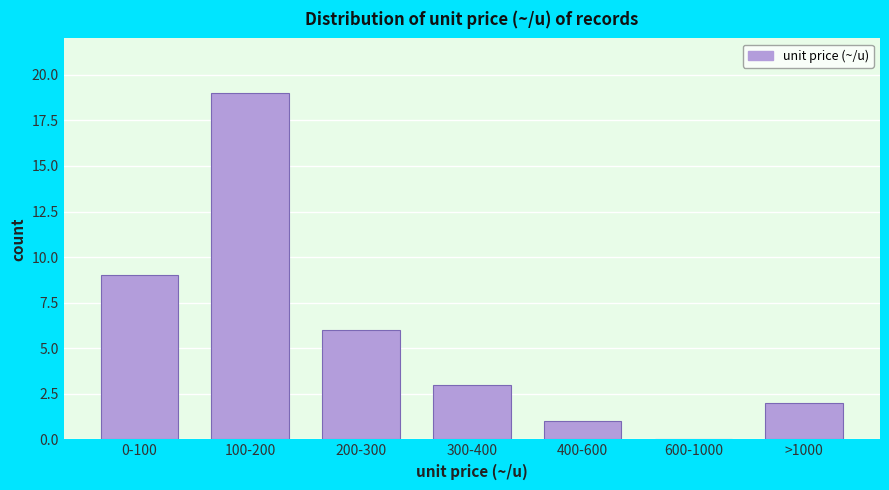

Reading left to right, what are all the values shown in this chart?

0-100=9	100-200=19	200-300=6	300-400=3	400-600=1	600-1000=0	>1000=2